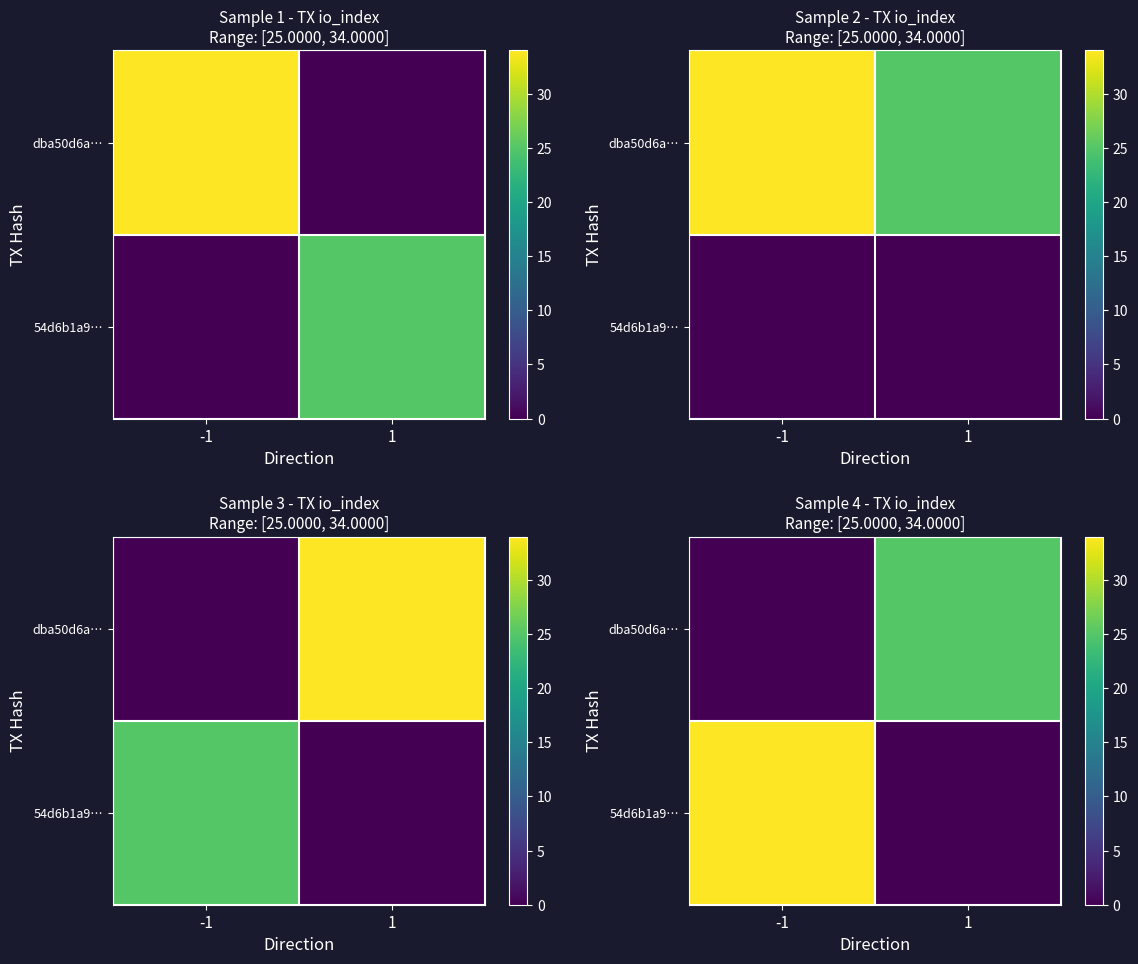

The value of dba50d6a… at 1 is 25. True or false?

True